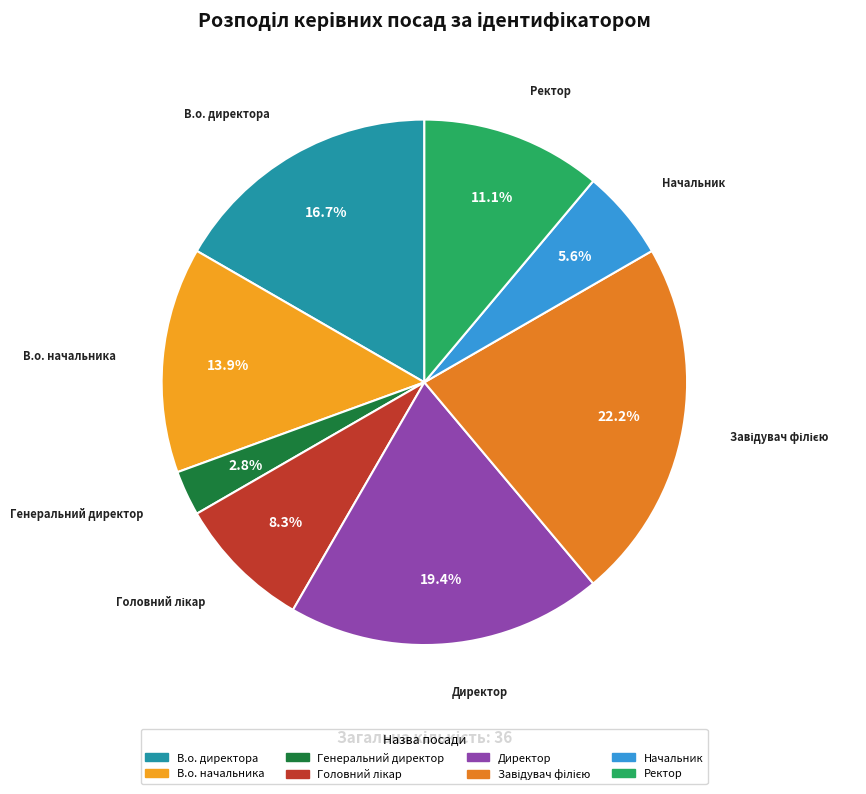

Which has a higher value, В.о. начальника or Начальник?

В.о. начальника